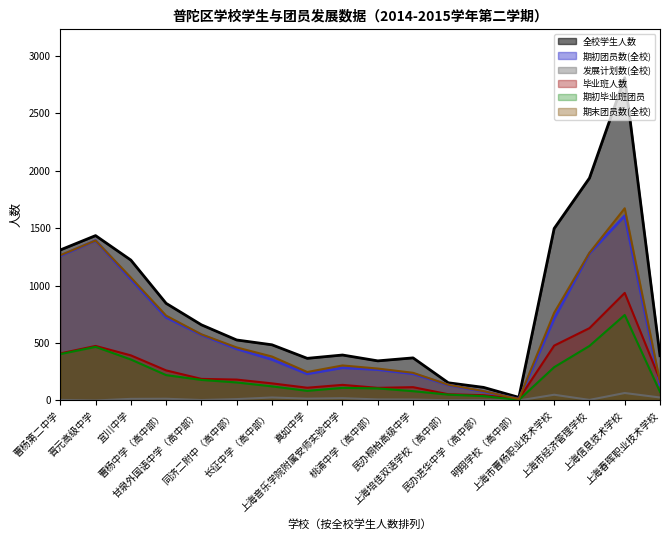

Does the chart display data point markers on the line(s)?

No